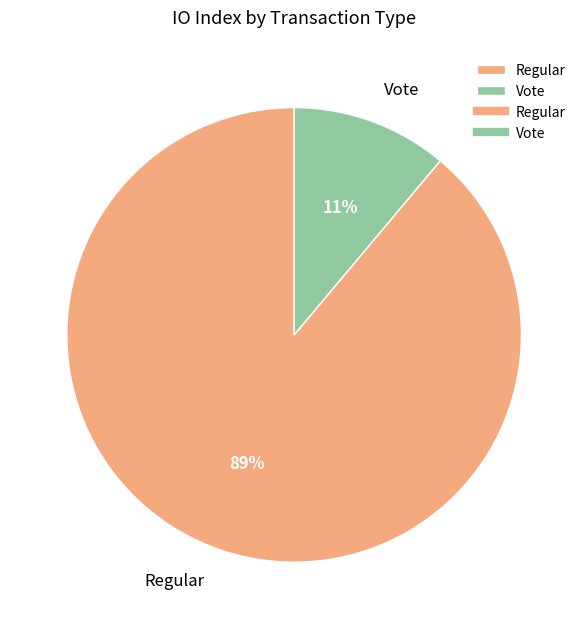

To the nearest percent, what is the difference between the Vote and Regular slice percentages?

78%